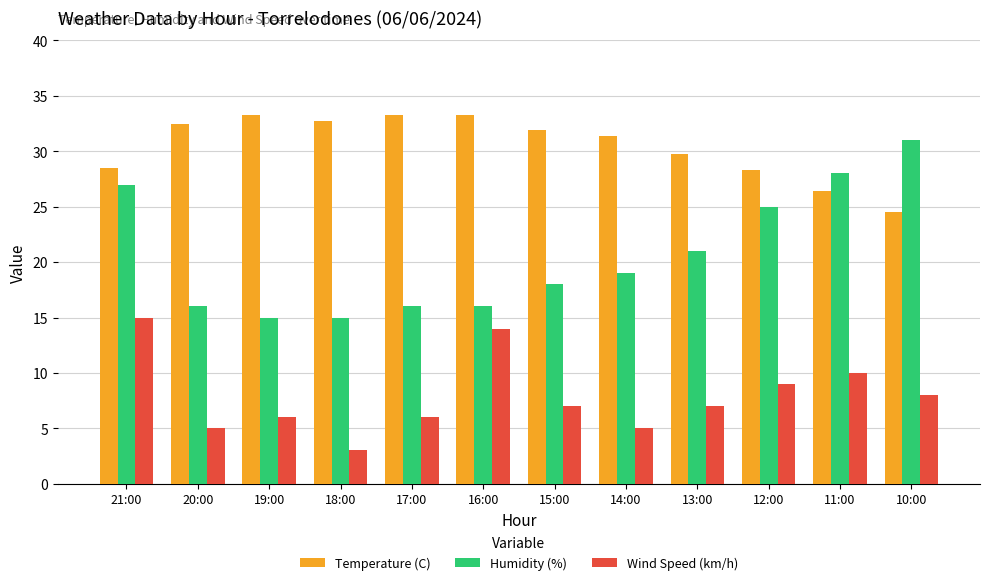

What is the lowest value of the Temperature (C) series?

24.5